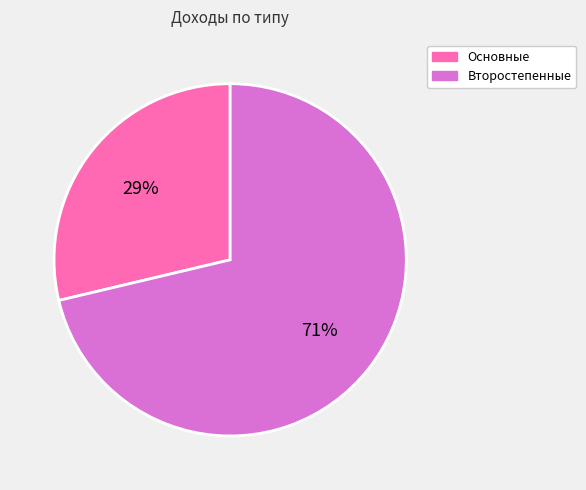

What is the largest slice in the pie chart?

Второстепенные